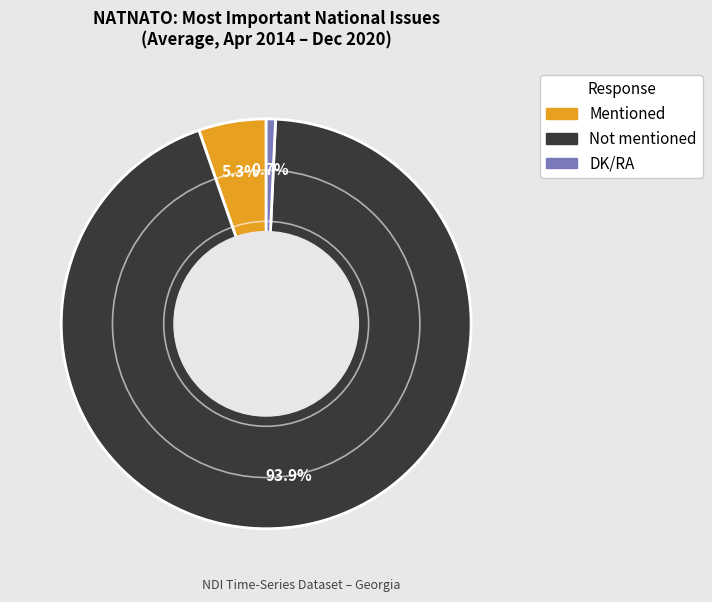

Count the number of slices in the pie.

3